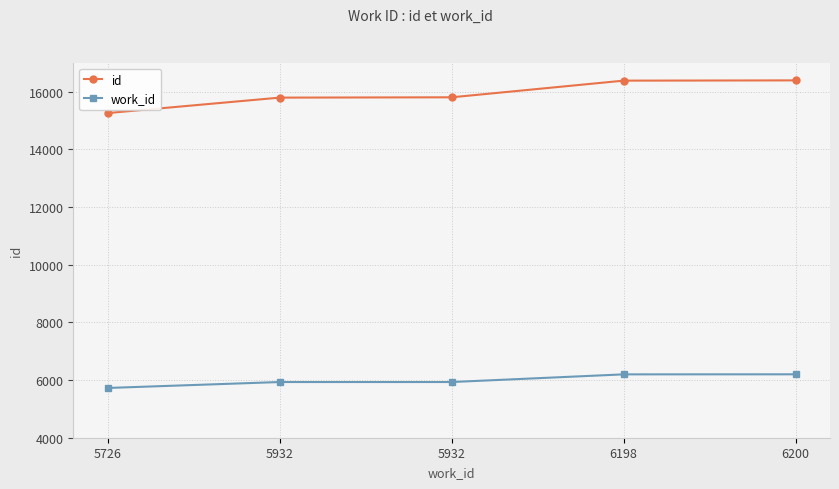

How many categories are shown in the chart?

5